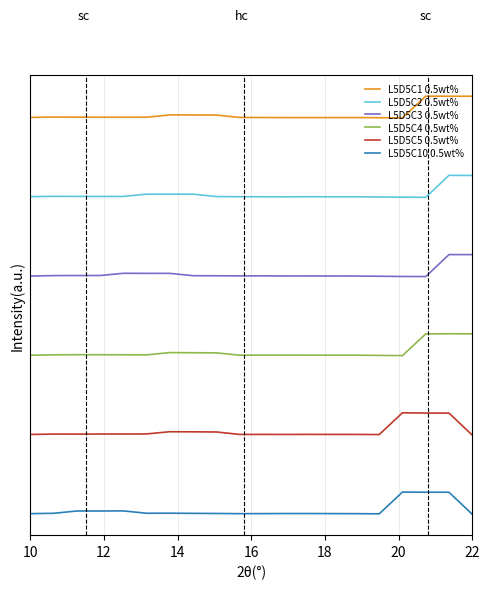

What is the difference between the second highest and second lowest values in the L5D5C2 0.5wt% series?

0.3